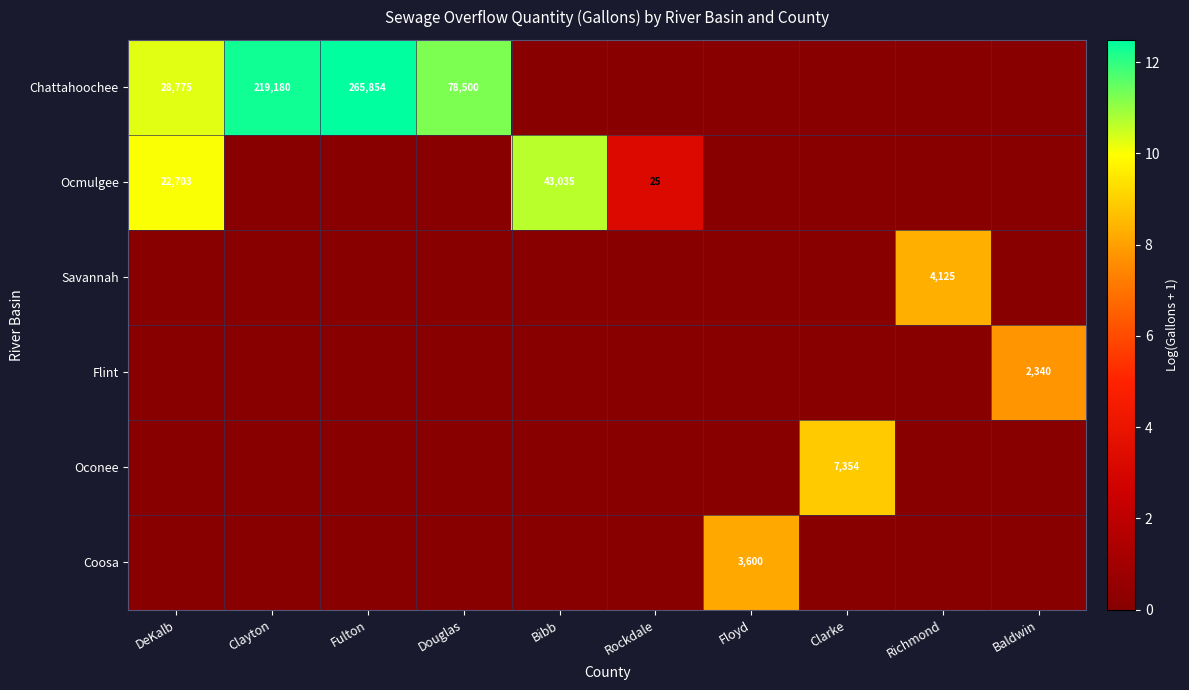

What is the sum of all Coosa values?

8.2